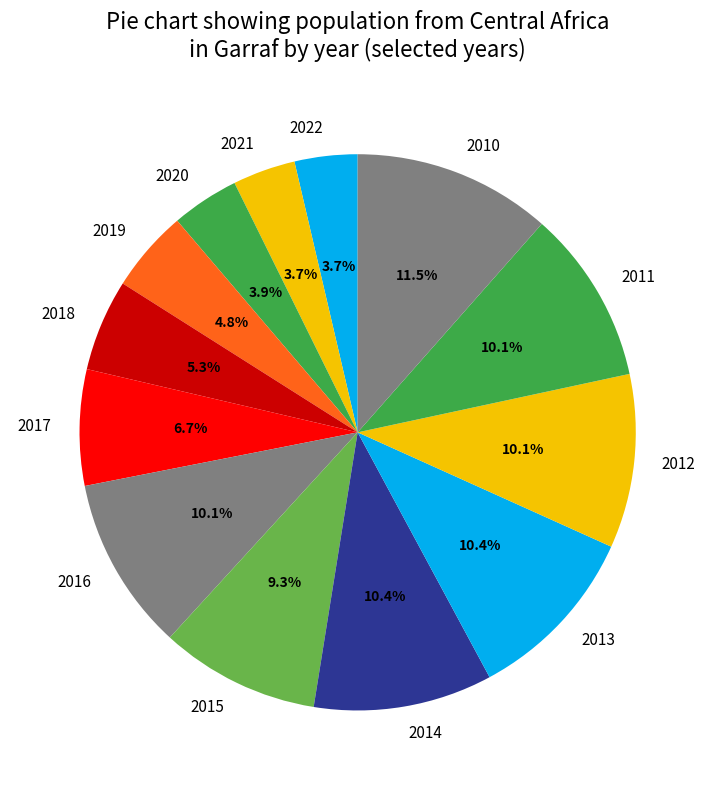

To the nearest percent, what percentage of the pie is 2014?

10%